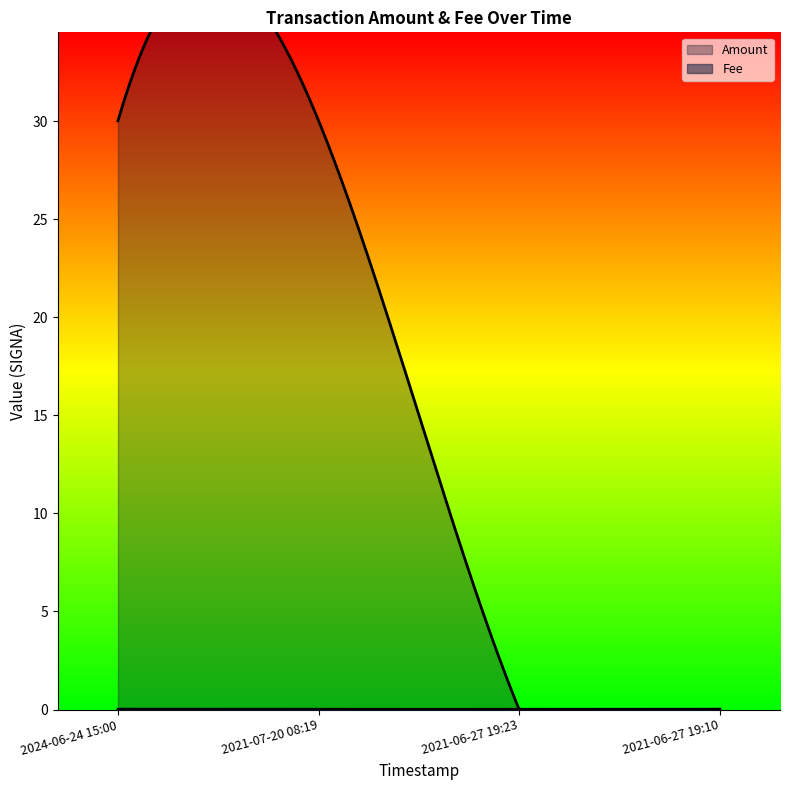

What is the highest value of the Amount series?

30.0